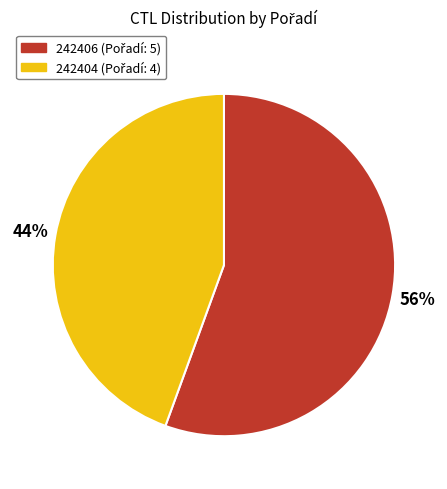

Combined, do 242404 and 242406 account for over 50%?

Yes